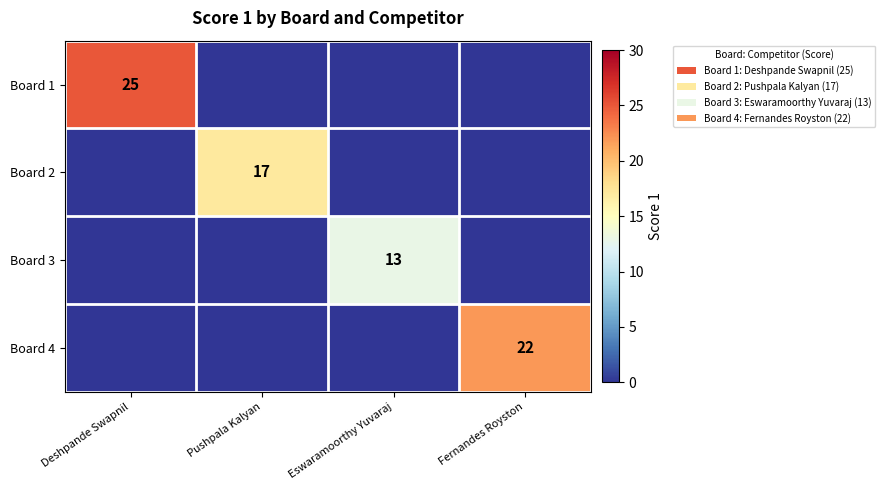

True or false: Board 3 has a value of 18 at Eswaramoorthy Yuvaraj.

False